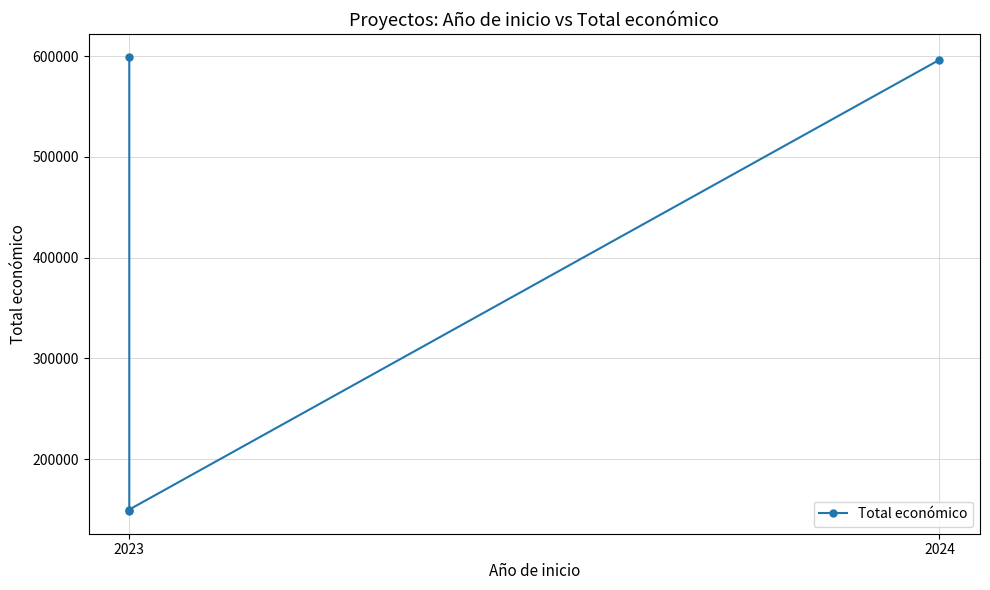

Where is the data nearest to the value 373989?

2024